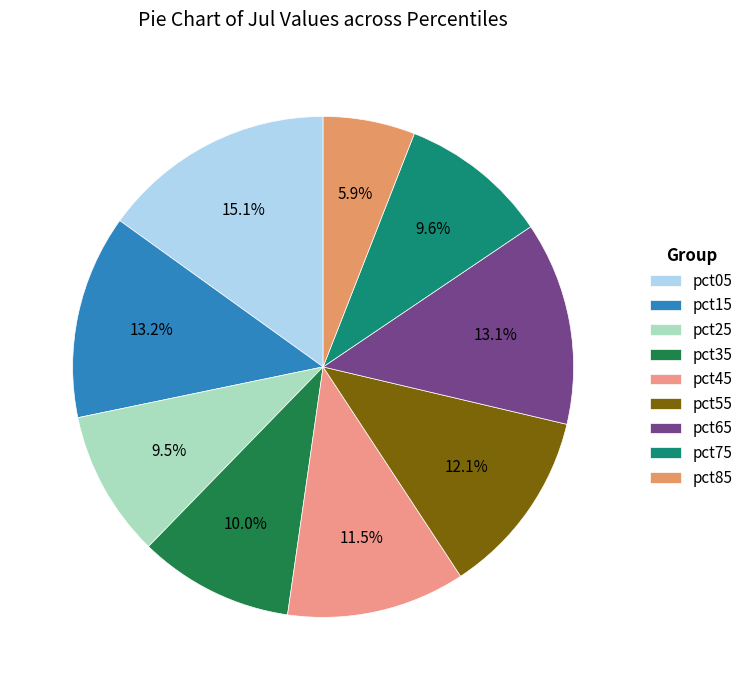

Does pct15 account for over 50% of the chart?

No